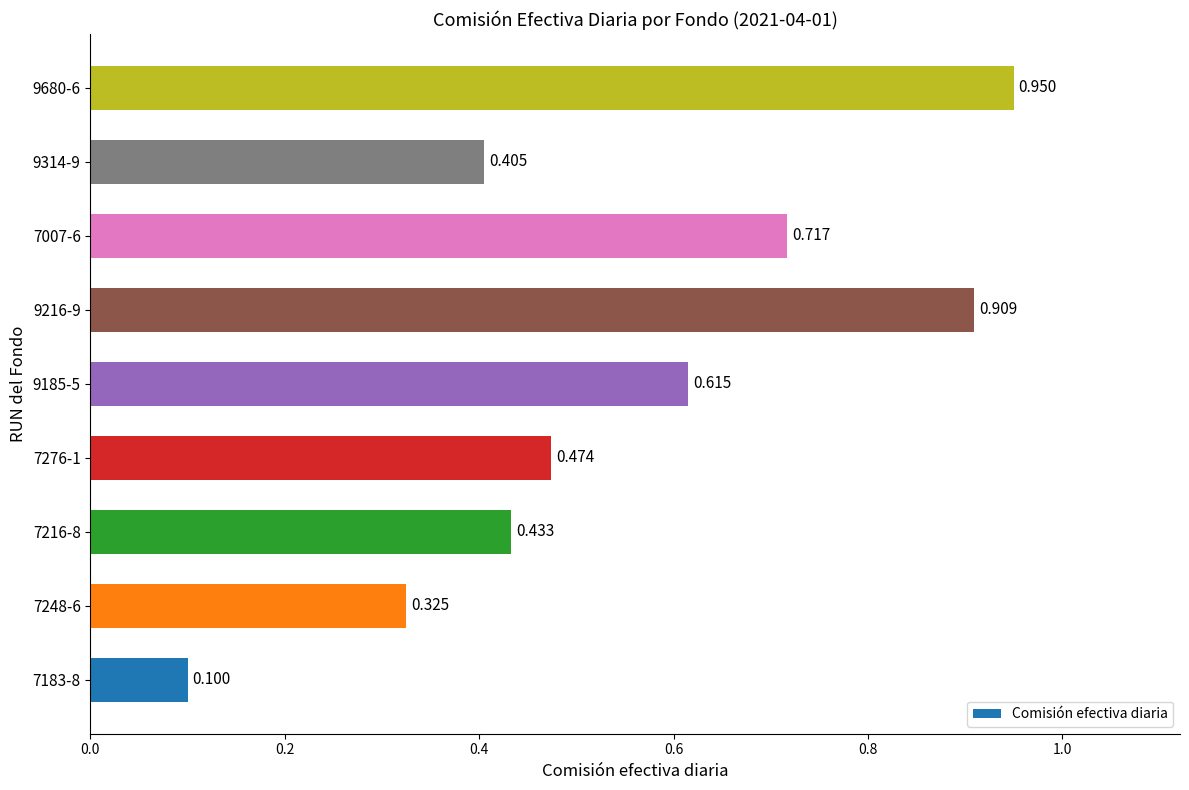

What is the maximum value shown in the chart?

0.9